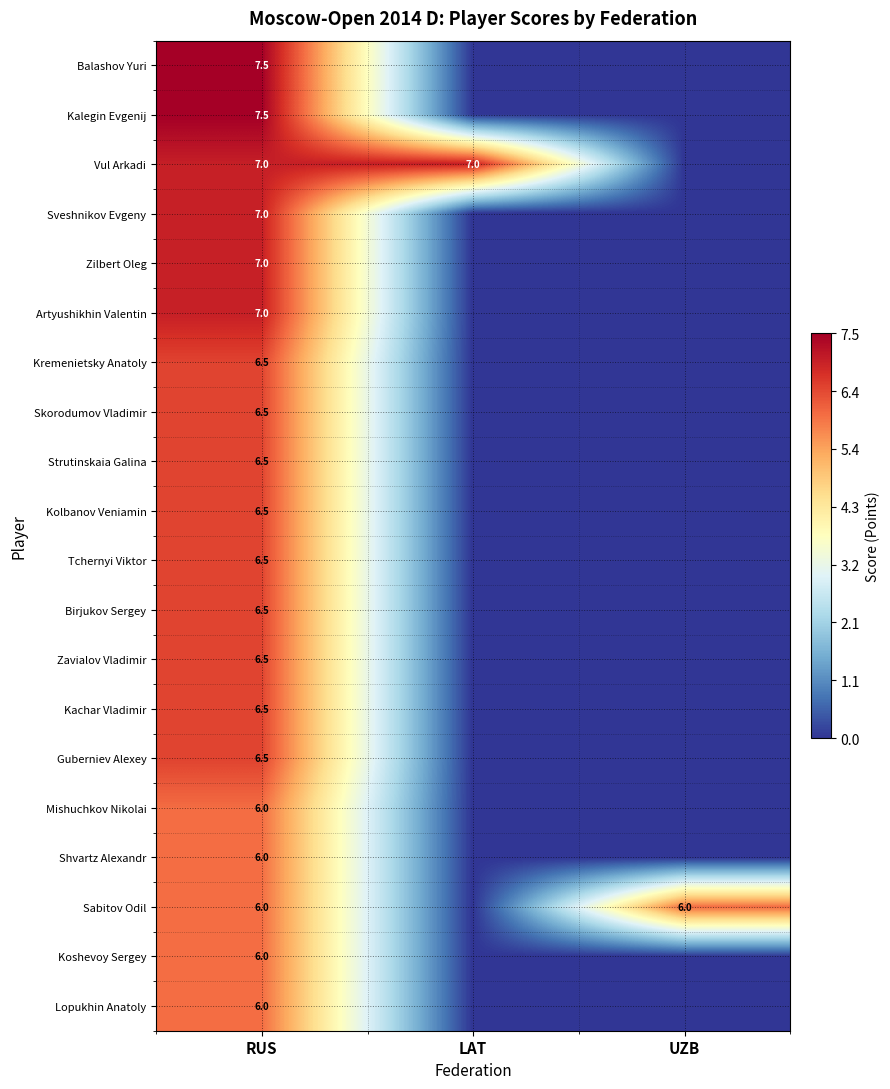

Is it true that Vul Arkadi equals 12.1 at RUS?

False